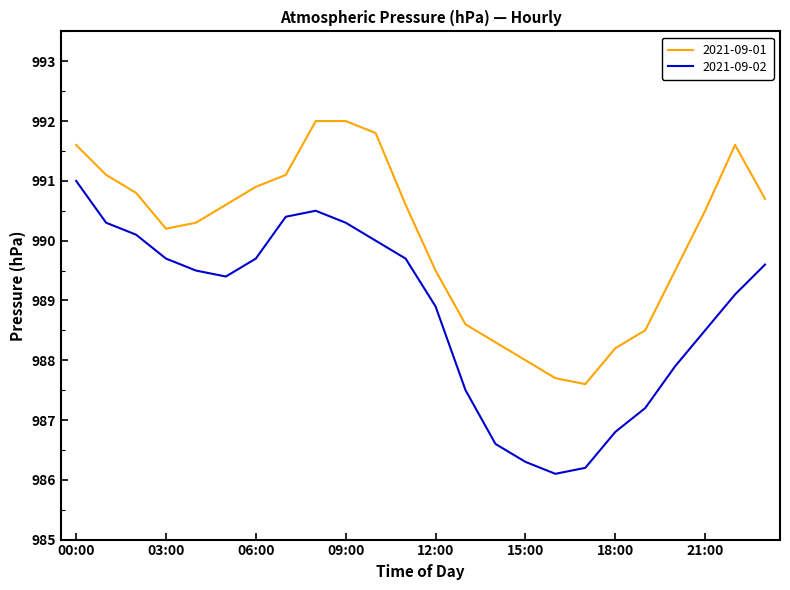

Which series has the widest spread of values?

2021-09-02